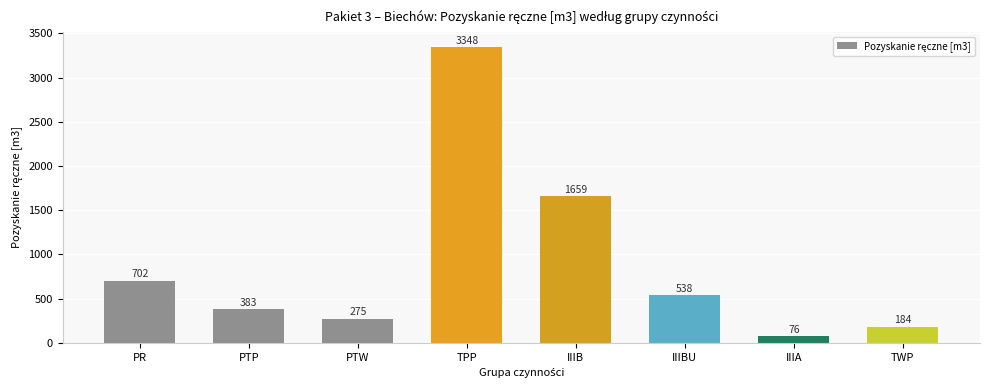

How many series are shown in this chart?

1